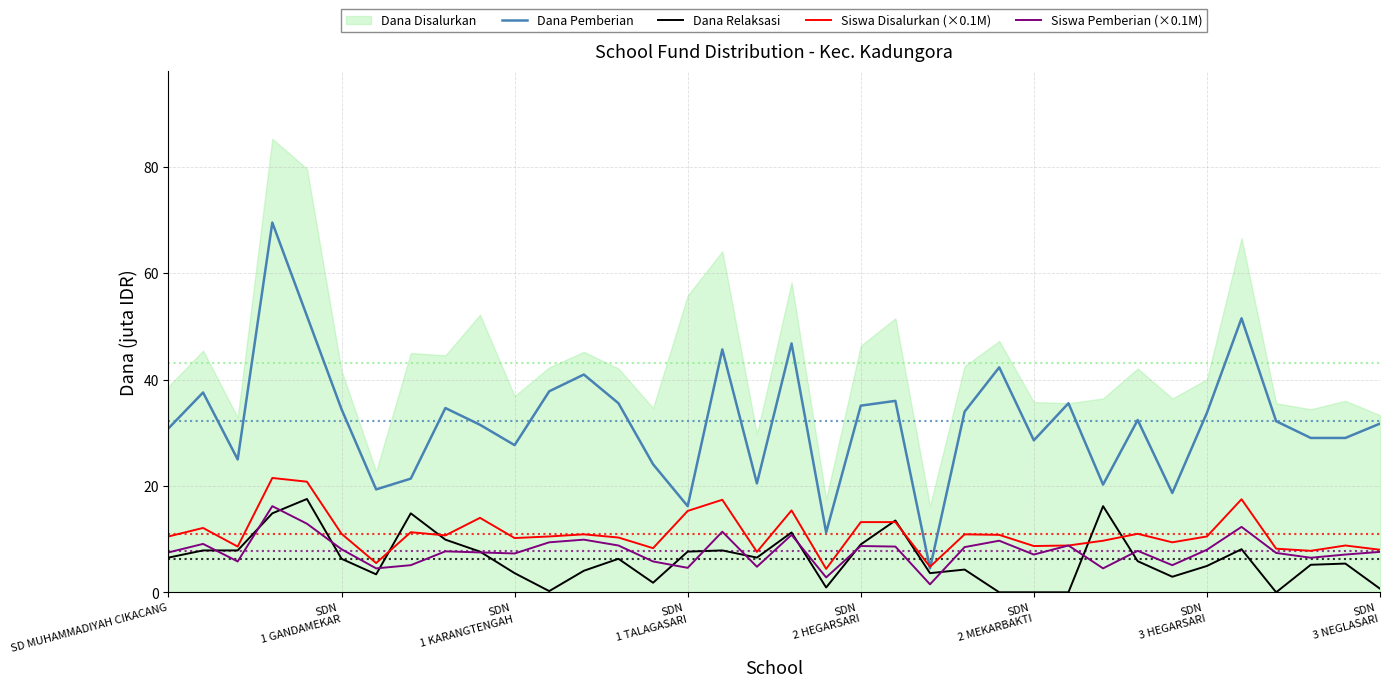

What is the value of the Dana Relaksasi point at the 32nd from the left?

8.1